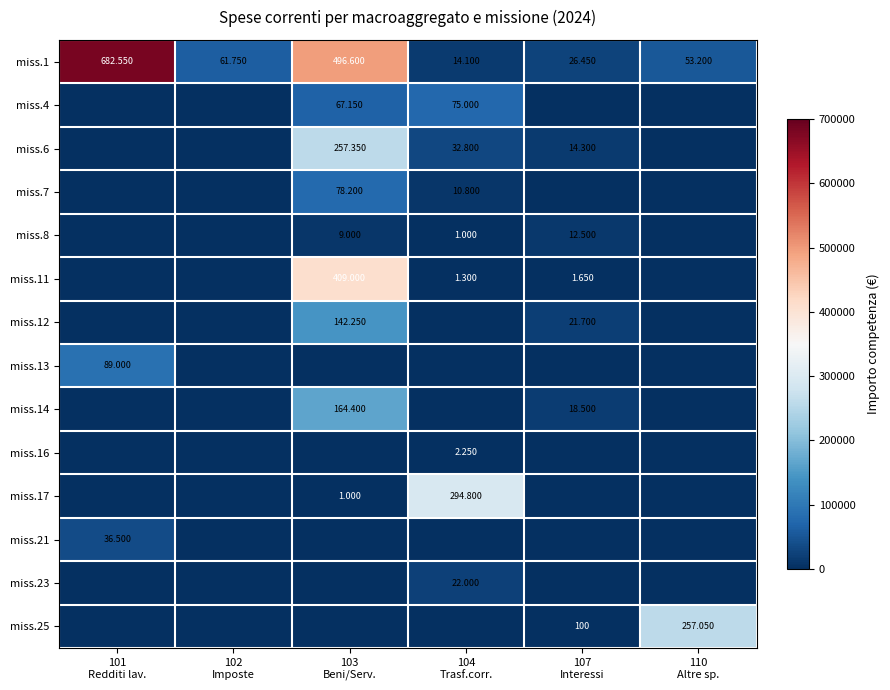

The value of miss.12 at 102 Imposte is 66979. True or false?

False